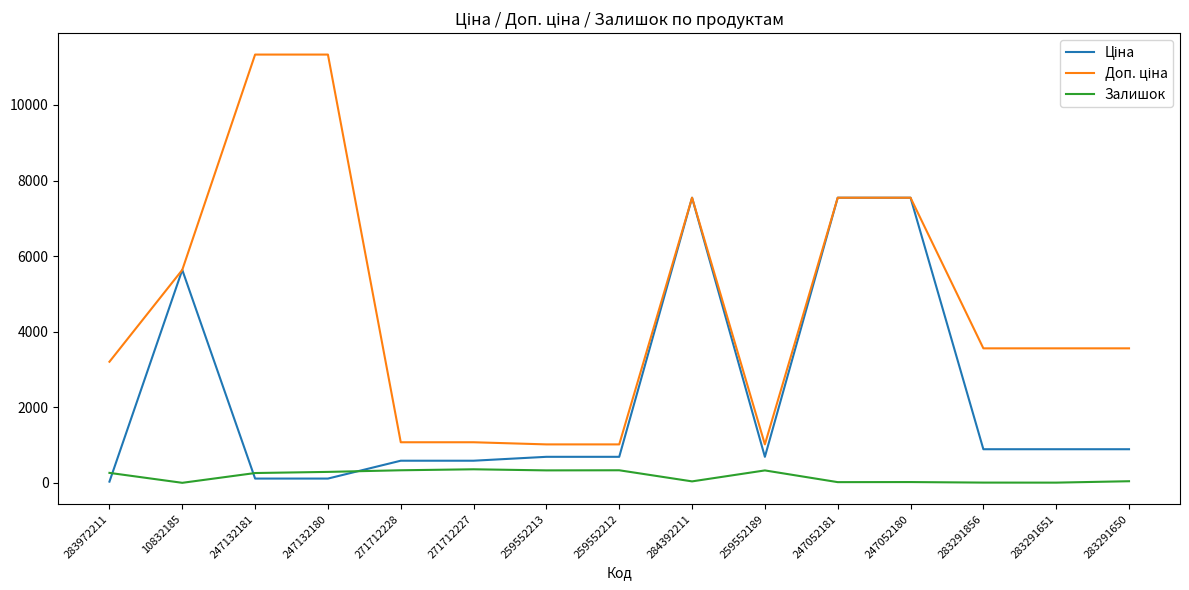

The Залишок series shows 43.0 at 283291650. True or false?

True